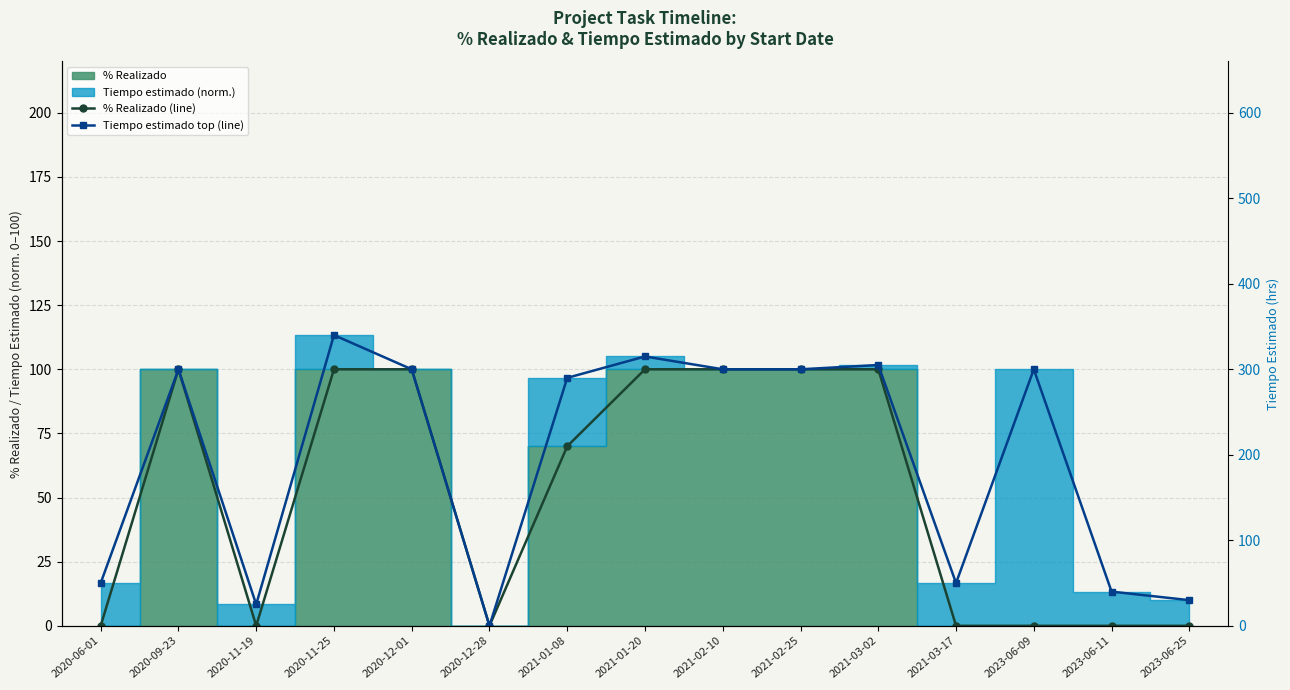

List the labels in order of % Realizado (line) value, smallest first.

2020-06-01, 2020-11-19, 2020-12-28, 2021-03-17, 2023-06-09, 2023-06-11, 2023-06-25, 2021-01-08, 2020-09-23, 2020-11-25, 2020-12-01, 2021-01-20, 2021-02-10, 2021-02-25, 2021-03-02